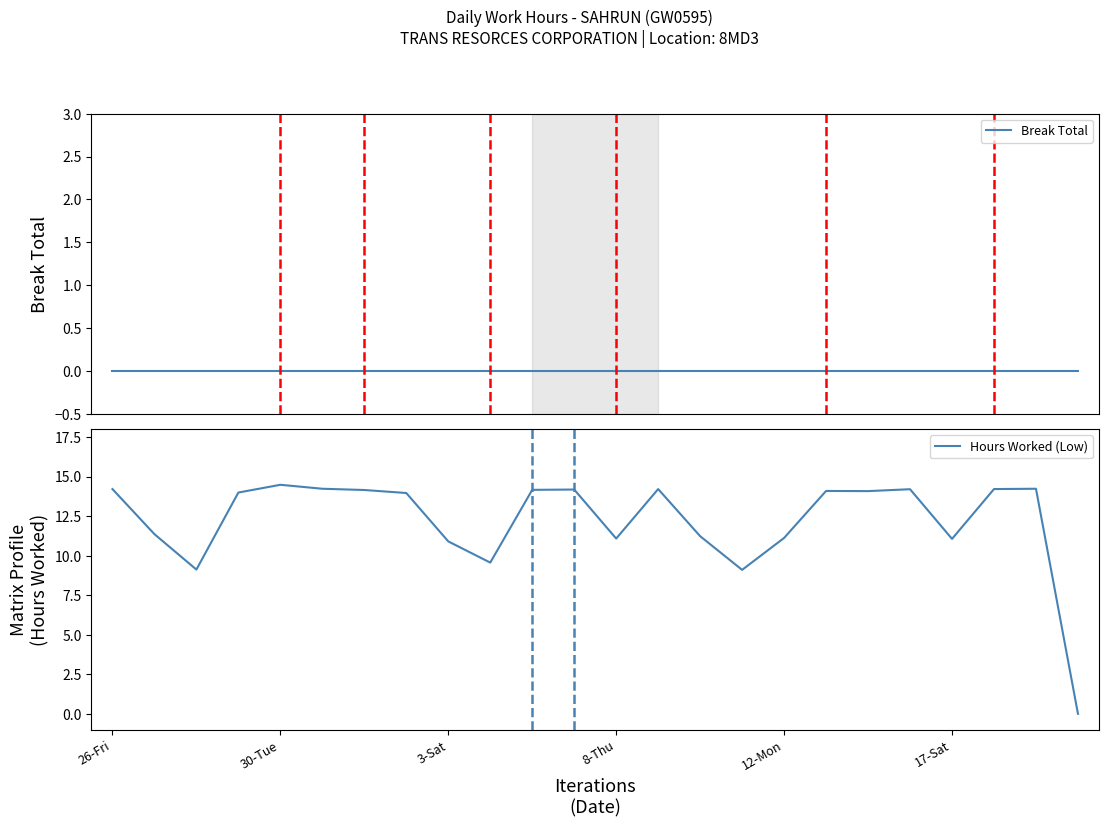

Is the value of Break Total at 6 greater than the value of Hours Worked (Low) at 17?

No